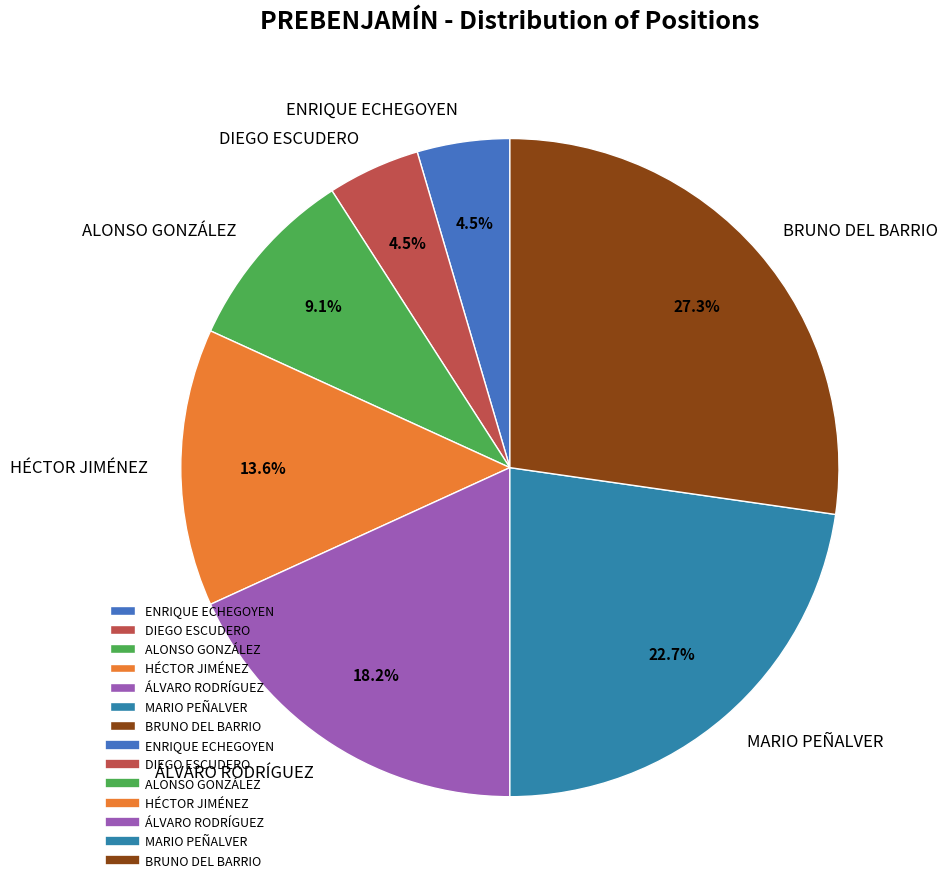

True or false: HÉCTOR JIMÉNEZ accounts for 14% of the total.

True